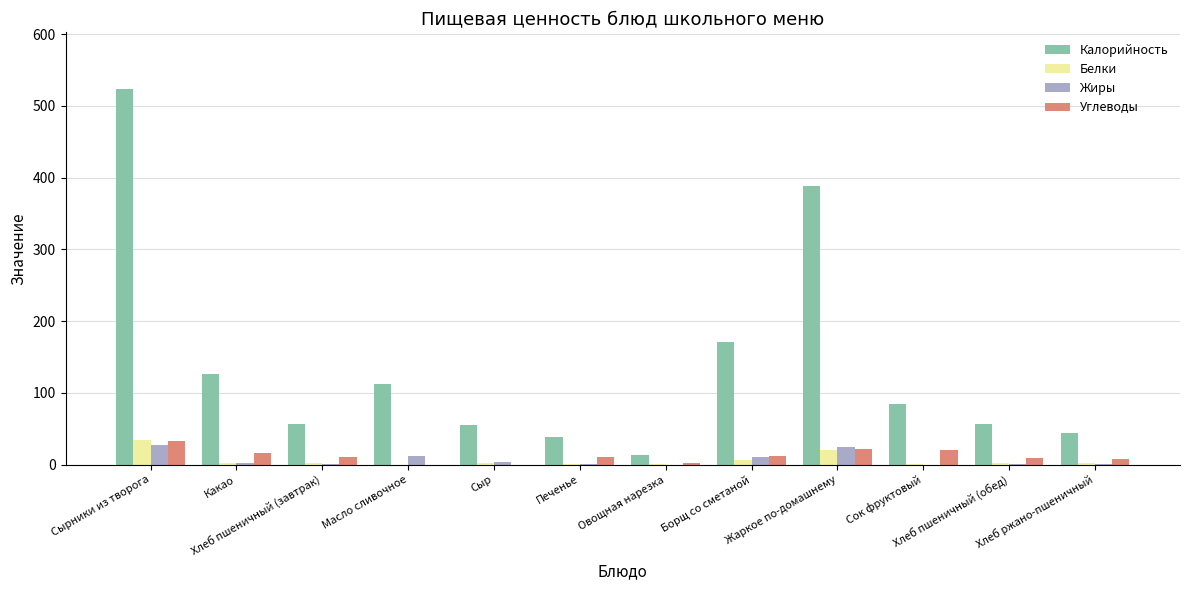

What is the highest value of the Жиры series?

28.0